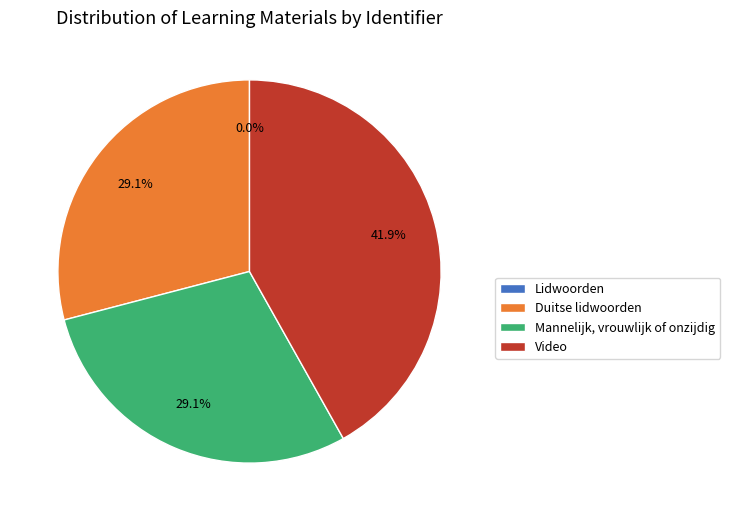

Does Duitse lidwoorden account for over 50% of the chart?

No